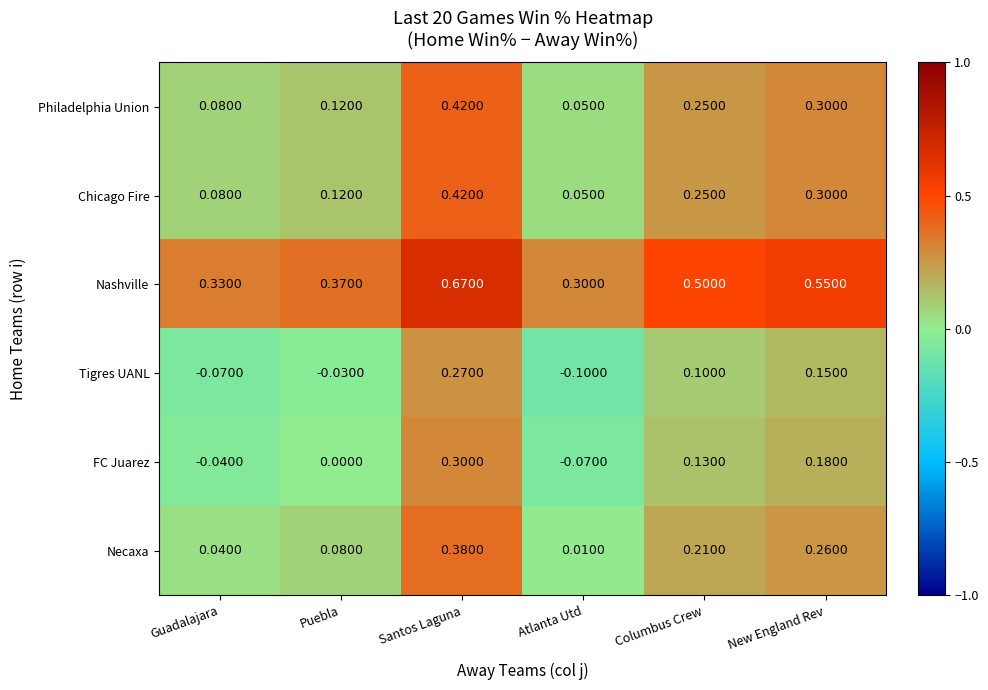

Which series has the largest total across all categories?

Nashville